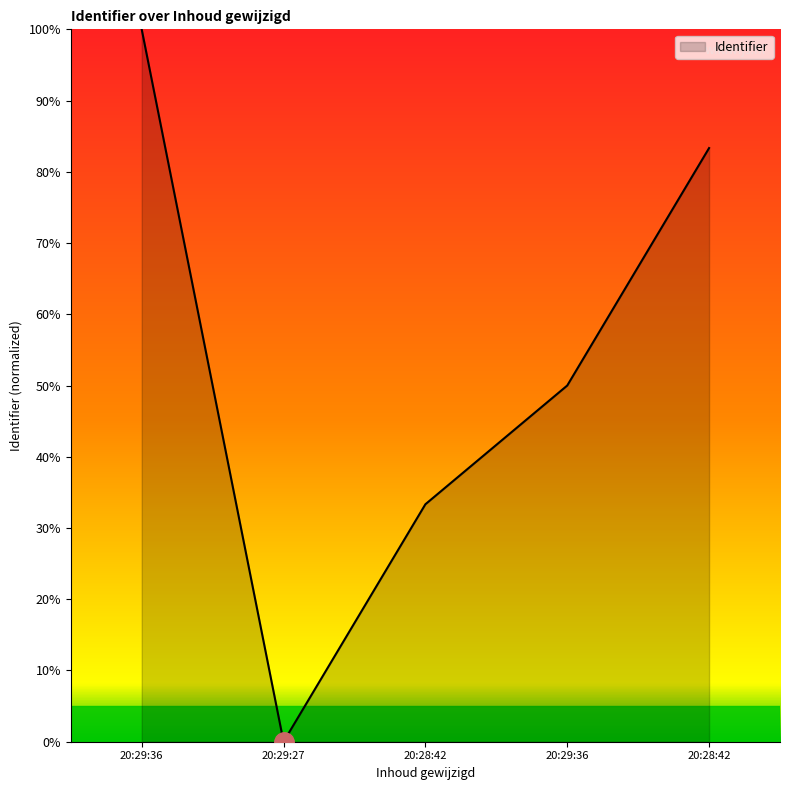

What is the label of the 1st point from the left?

20:29:36